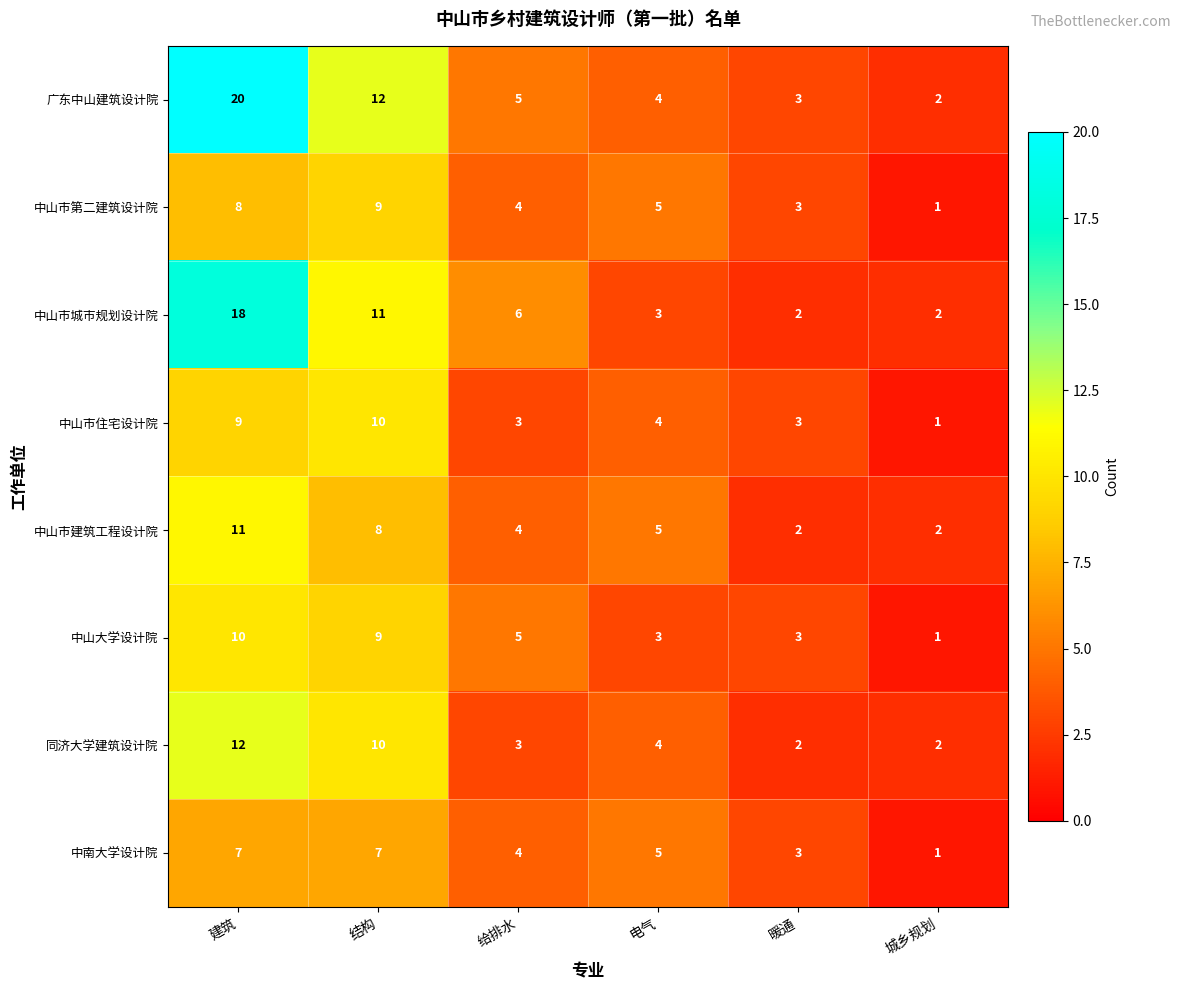

Between 建筑 and 暖通, which series saw the biggest shift?

广东中山建筑设计院